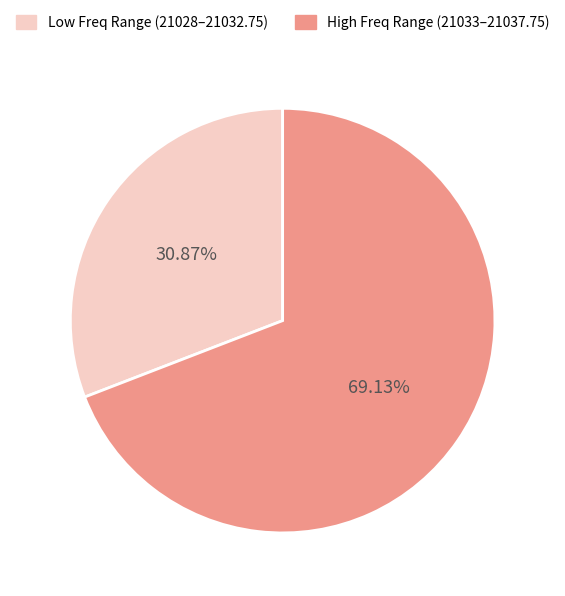

How many segments does this pie chart have?

2